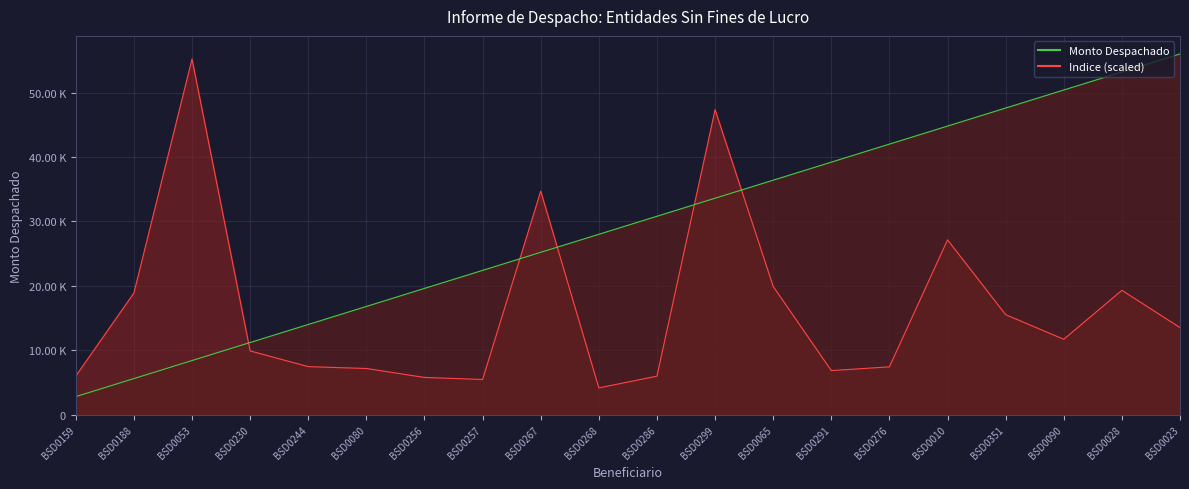

True or false: Indice has a value of 11200.0 at BSD0230.

True